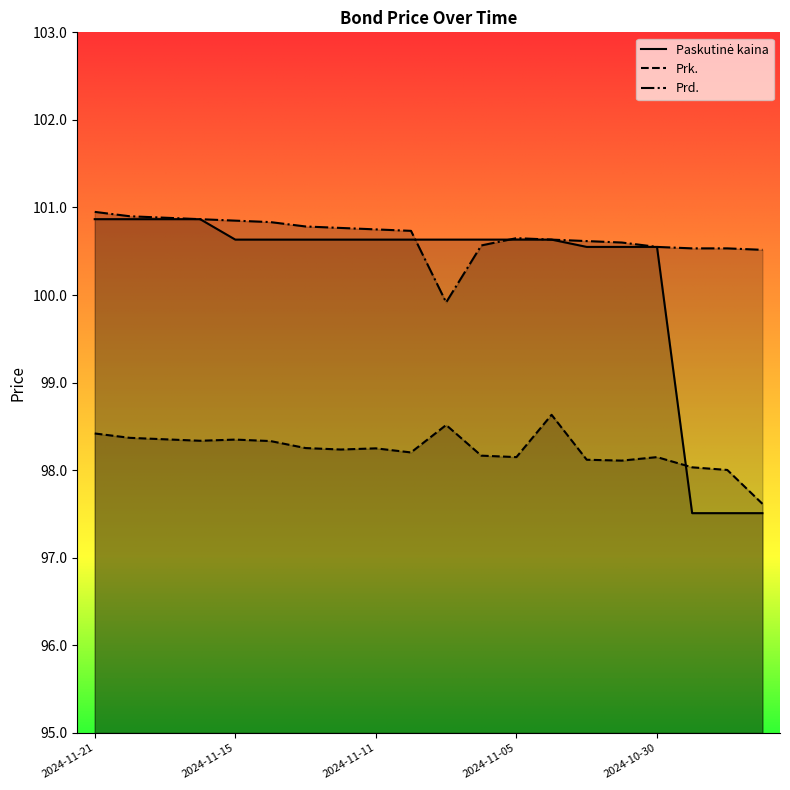

Rank the series by their average value, from highest to lowest.

Prd., Paskutinė kaina, Prk.